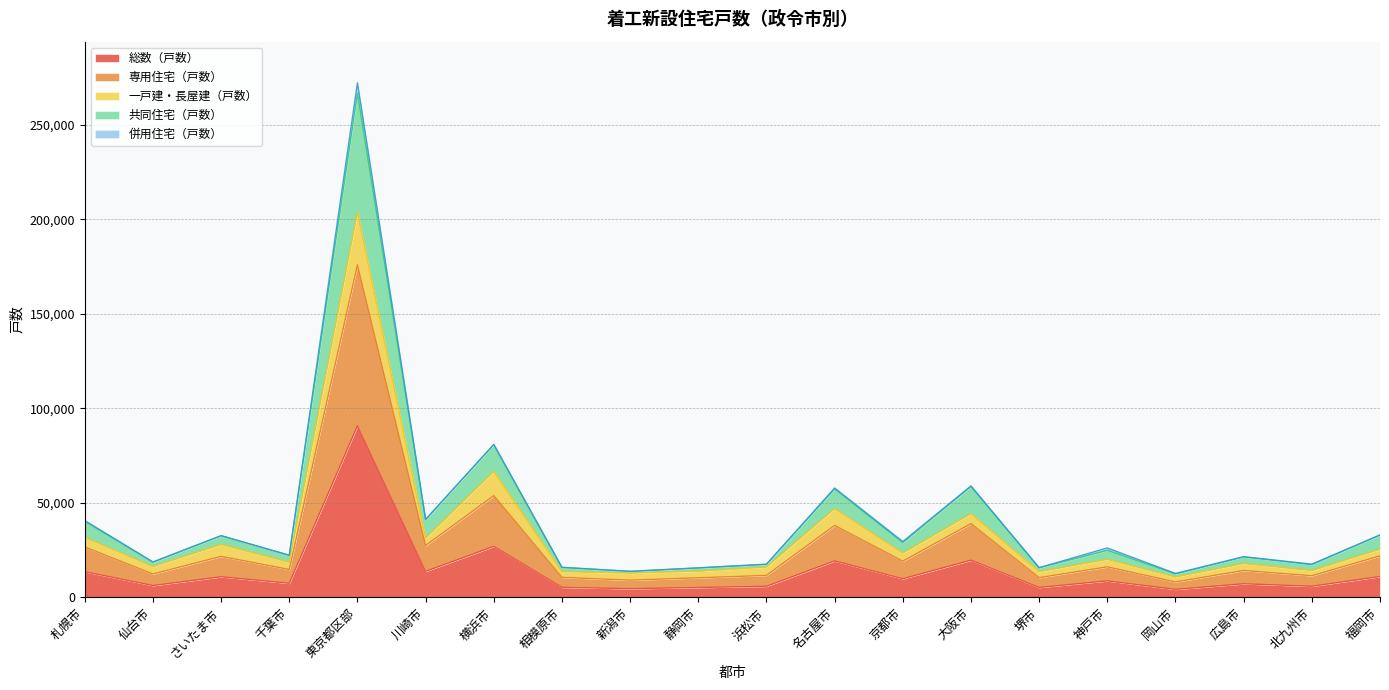

Where is 総数（戸数） nearest to the value 47487?

横浜市